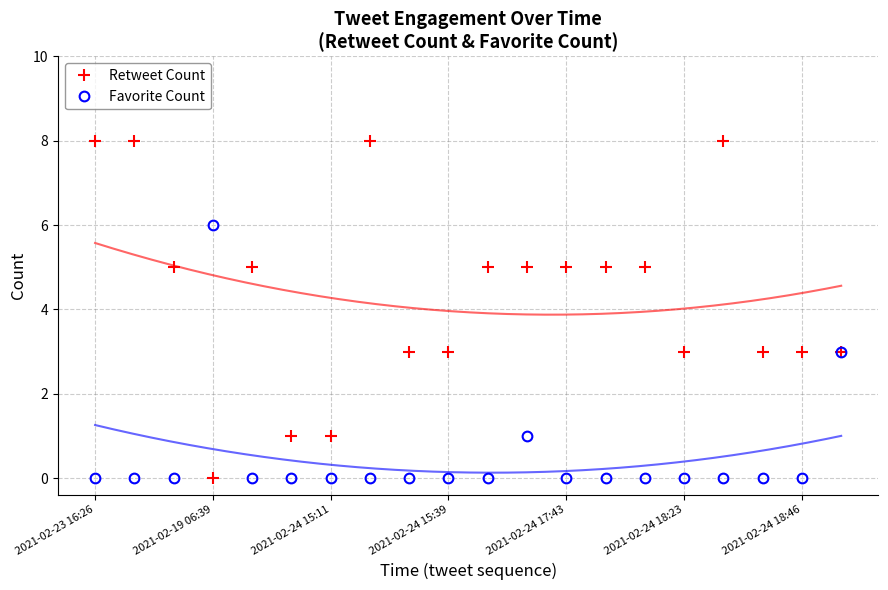

Is it true that Favorite Count equals 4 at 2021-02-19 06:39?

False